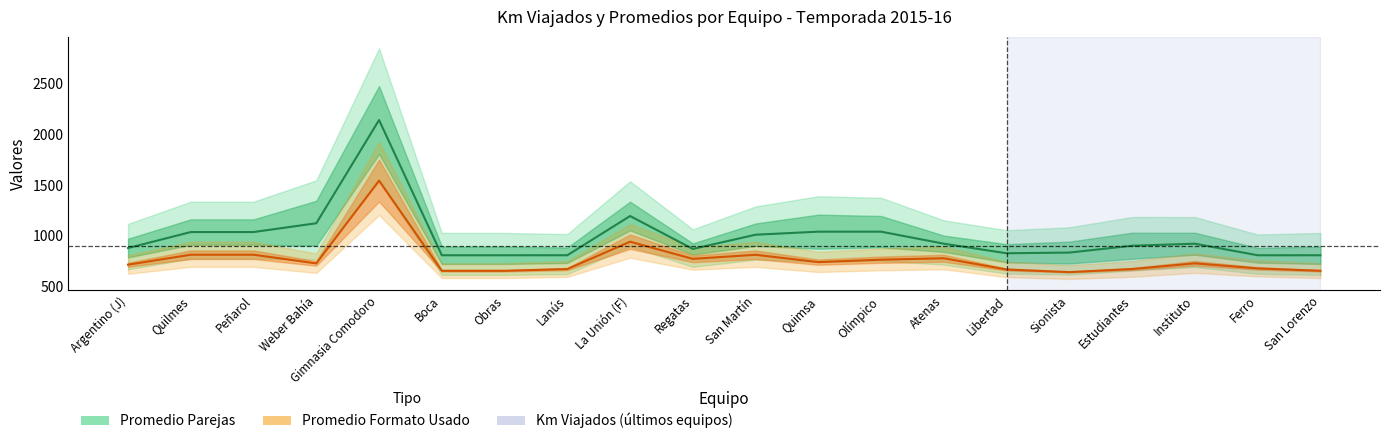

What is the total value across all series at Olímpico?

1804.5